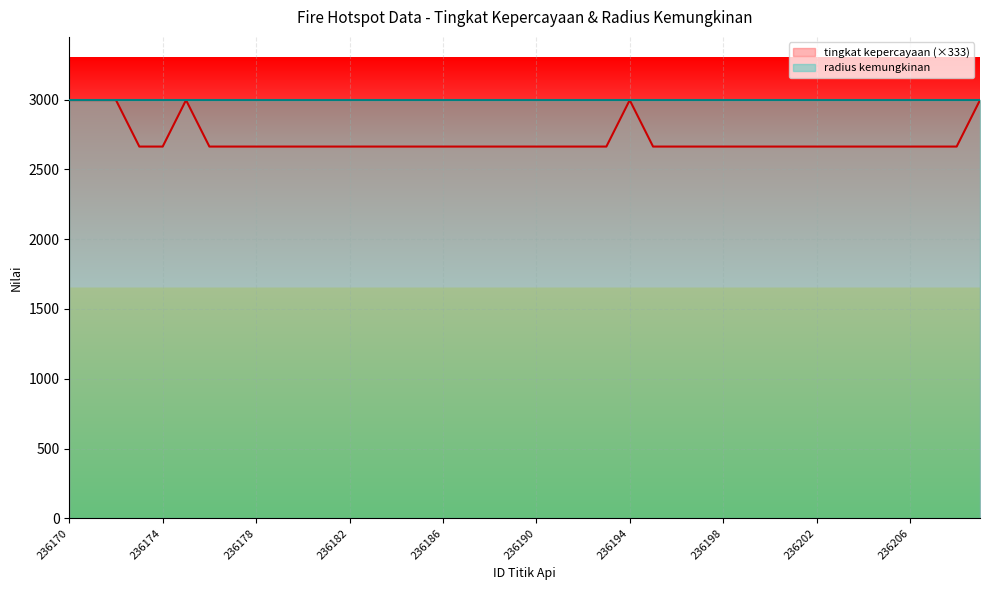

Reading left to right, transcribe all the data shown in this chart.

236170=2997	236171=2997	236172=2997	236173=2664	236174=2664	236175=2997	236176=2664	236177=2664	236178=2664	236179=2664	236180=2664	236181=2664	236182=2664	236183=2664	236184=2664	236185=2664	236186=2664	236187=2664	236188=2664	236189=2664	236190=2664	236191=2664	236192=2664	236193=2664	236194=2997	236195=2664	236196=2664	236197=2664	236198=2664	236199=2664	236200=2664	236201=2664	236202=2664	236203=2664	236204=2664	236205=2664	236206=2664	236207=2664	236208=2664	236209=2997